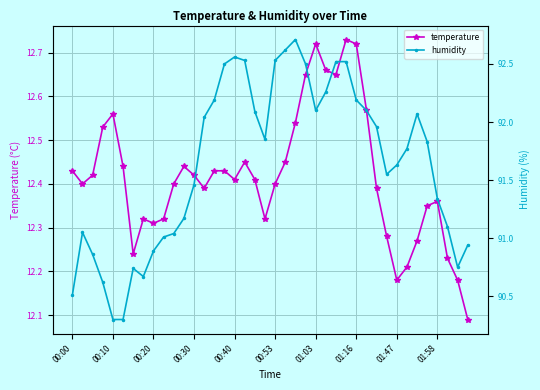

The value of temperature at 00:53 is 3.8. True or false?

False